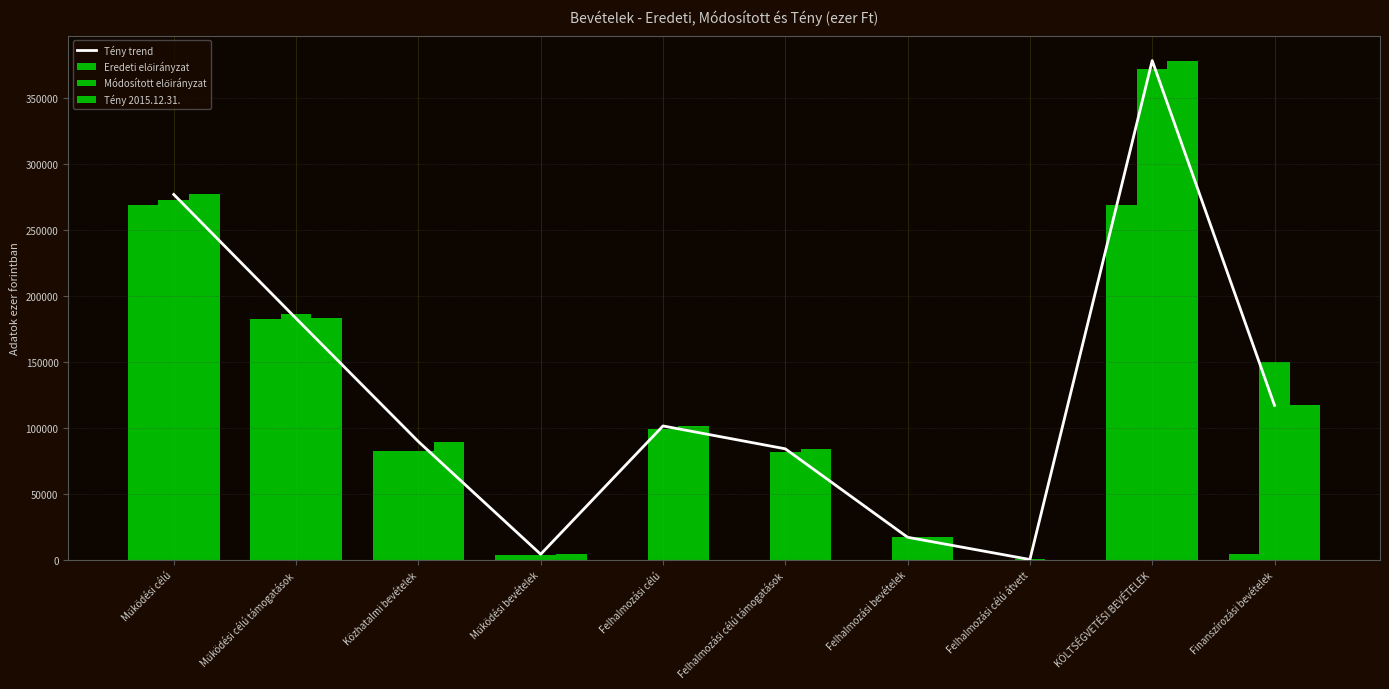

What is the value of the Tény 2015.12.31. bar at the 6th from the left?

84077